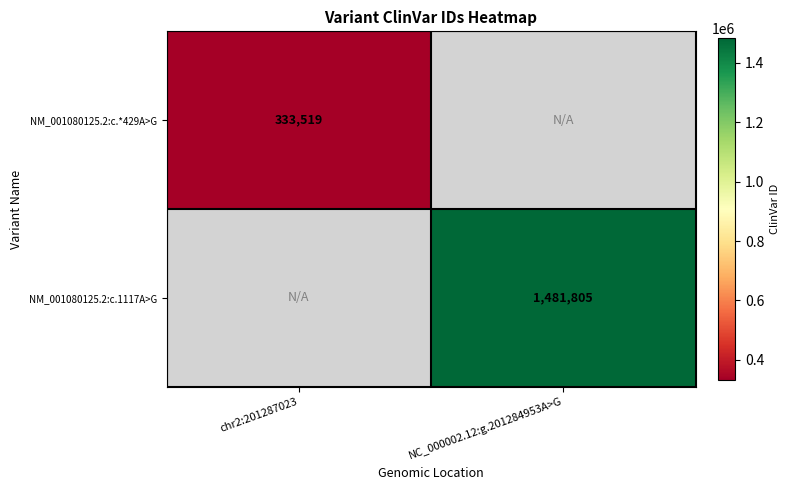

What is the minimum value shown in the chart?

333519.0